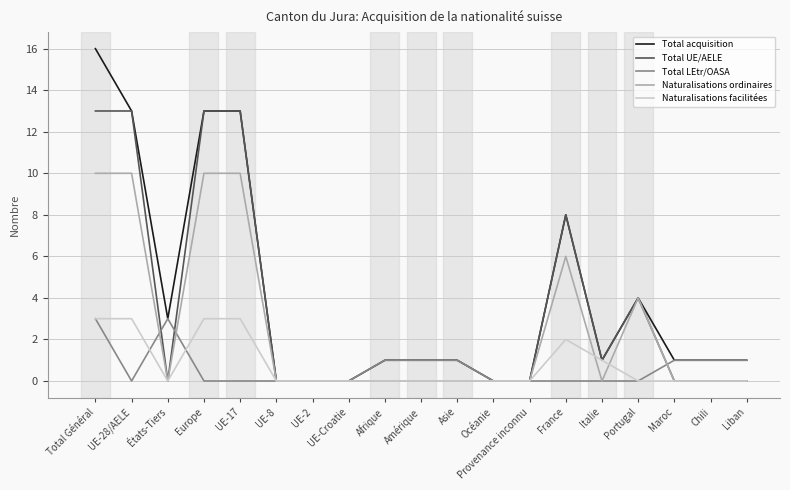

Reading left to right, list all the values displayed in this chart.

Total acquisition: 16	13	3	13	13	0	0	0	1	1	1	0	0	8	1	4	1	1	1
Total UE/AELE: 13	13	0	13	13	0	0	0	0	0	0	0	0	8	1	4	0	0	0
Total LEtr/OASA: 3	0	3	0	0	0	0	0	1	1	1	0	0	0	0	0	1	1	1
Naturalisations ordinaires: 10	10	0	10	10	0	0	0	0	0	0	0	0	6	0	4	0	0	0
Naturalisations facilitées: 3	3	0	3	3	0	0	0	0	0	0	0	0	2	1	0	0	0	0